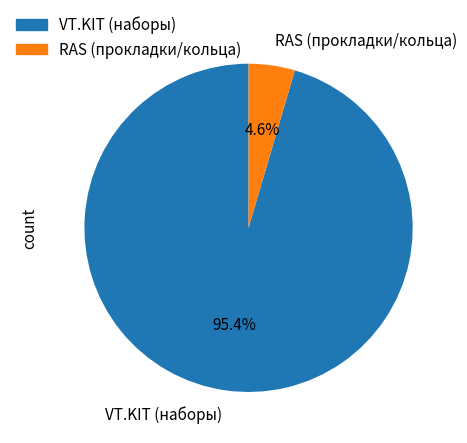

How many slices are in this pie chart?

2